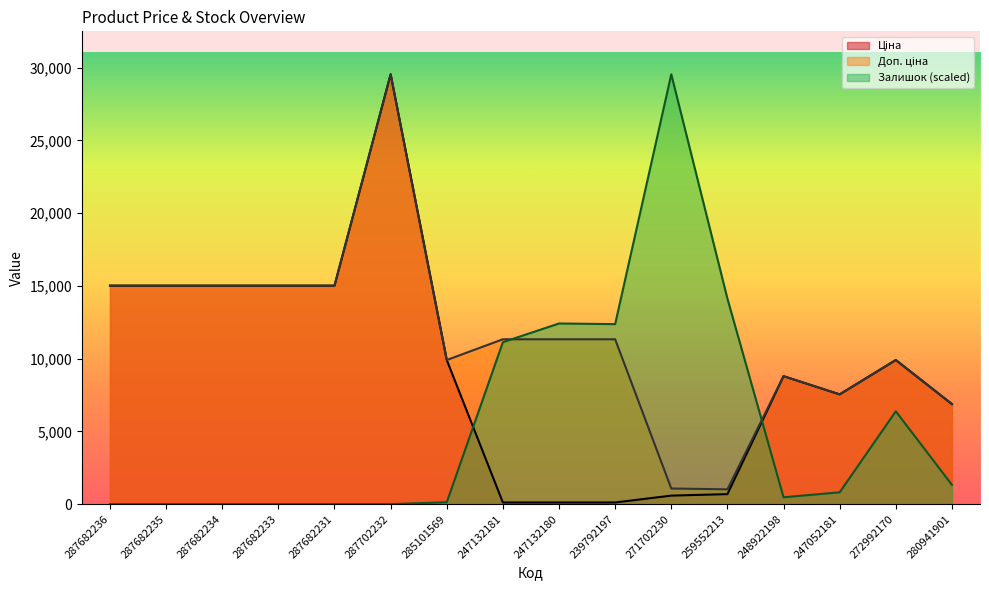

How many values in the Залишок series exceed 813?

8